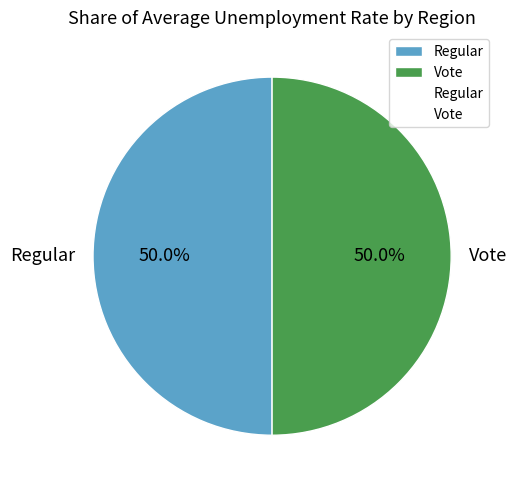

Do Regular and Vote together represent more than half of the pie?

Yes